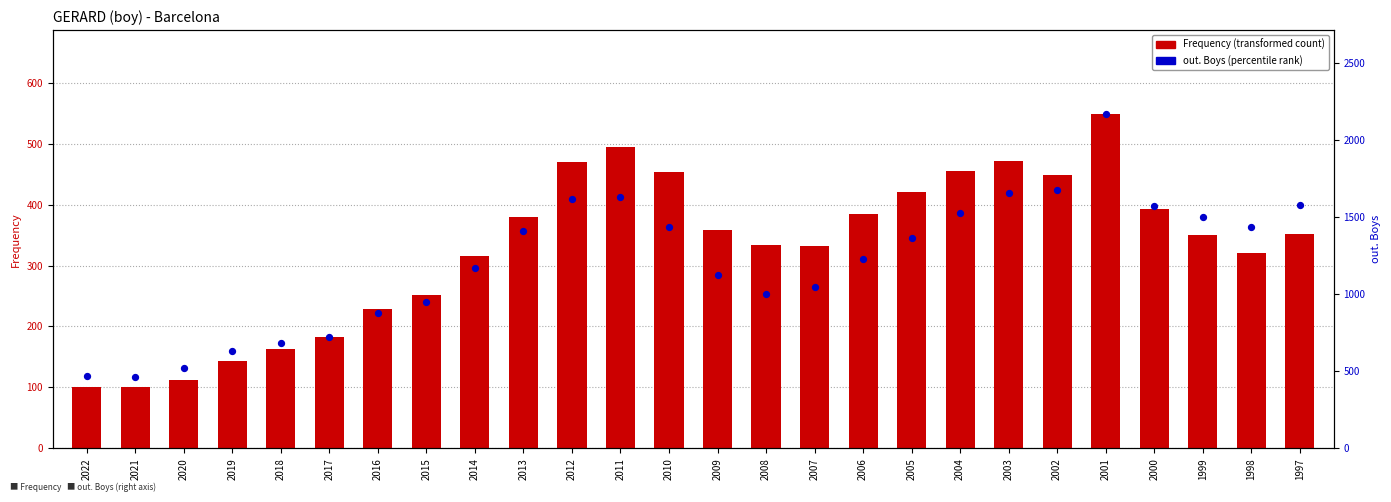

At which category is the sum across all series the highest?

2001